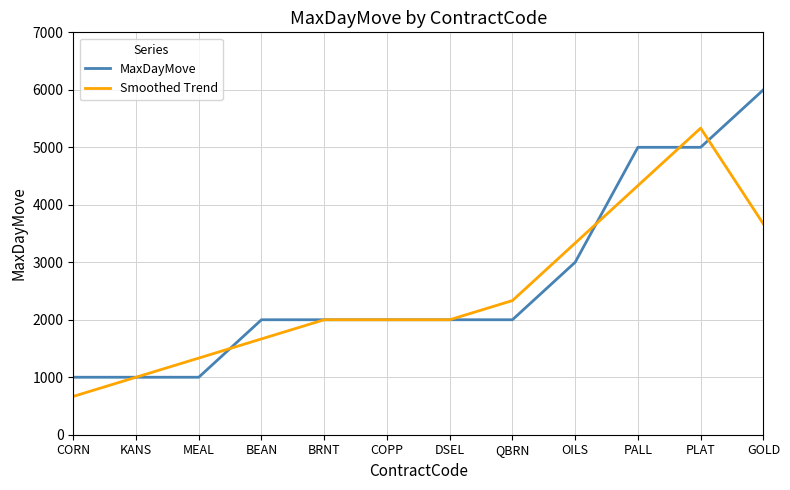

True or false: MaxDayMove has a value of 1358.1 at CORN.

False